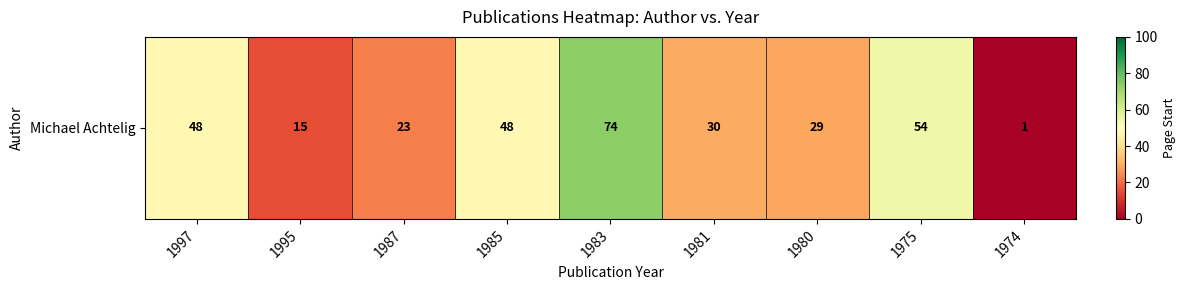

Reading left to right, transcribe all the data shown in this chart.

1997=48	1995=15	1987=23	1985=48	1983=74	1981=30	1980=29	1975=54	1974=1